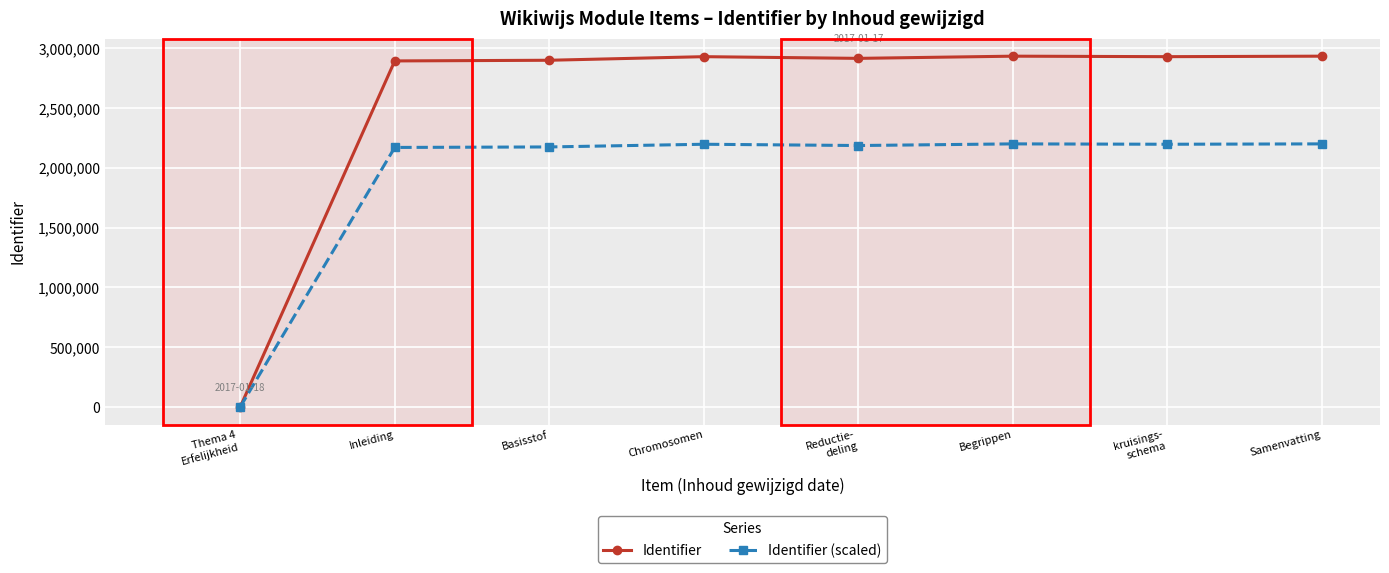

Rank the series by their average value, from lowest to highest.

Identifier (scaled), Identifier